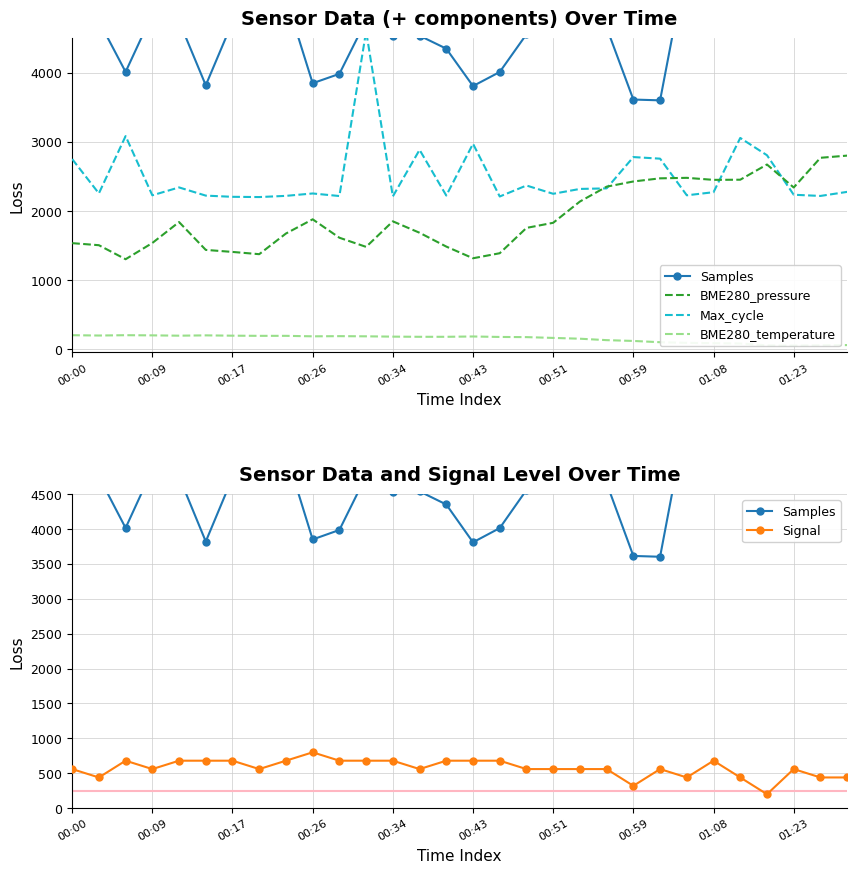

In Signal, how many points are higher than both neighbors (excluding endpoints)?

5